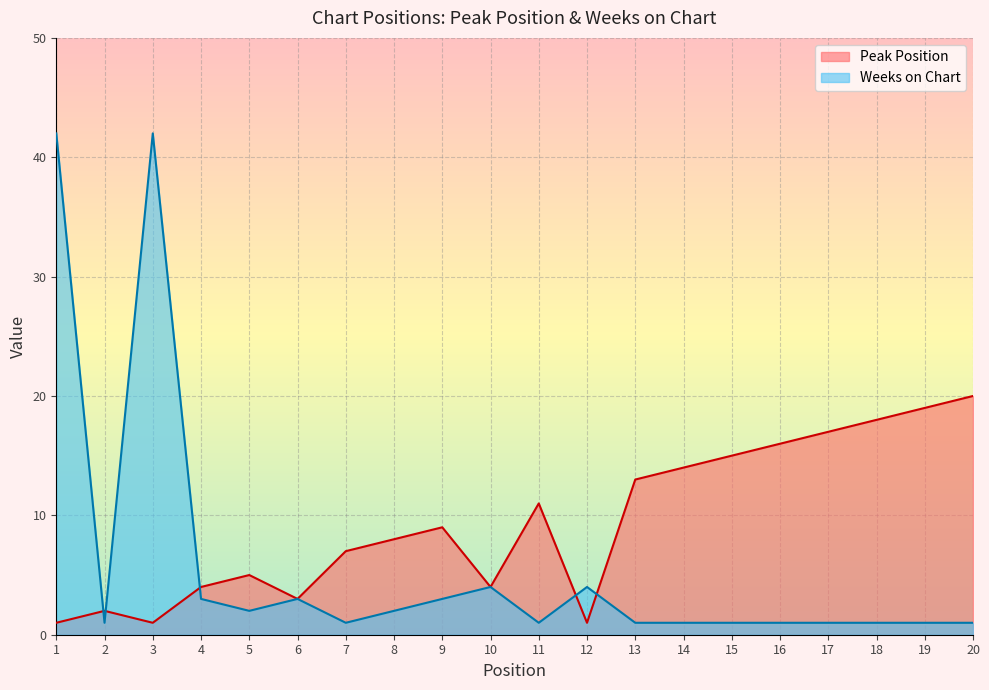

At which category is the sum across all series the highest?

1